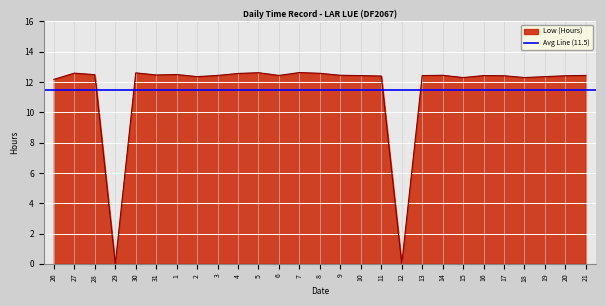

How many lines are shown in the chart?

1